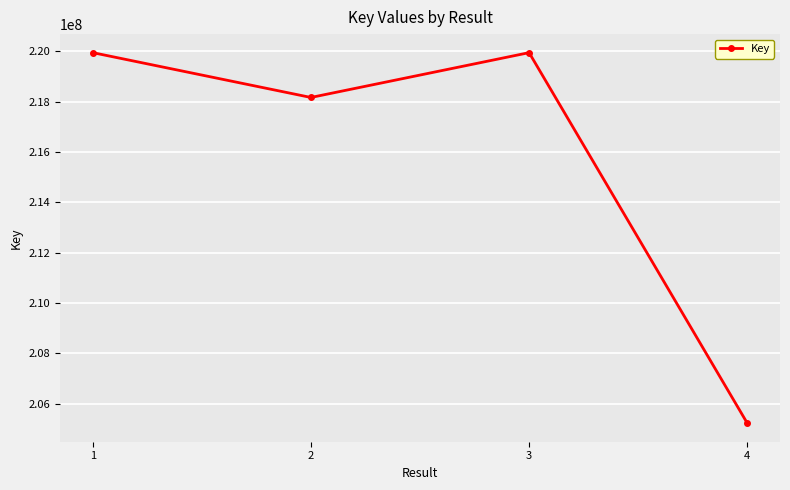

What is the ratio of the value at 2 to the value at 1?

1.0